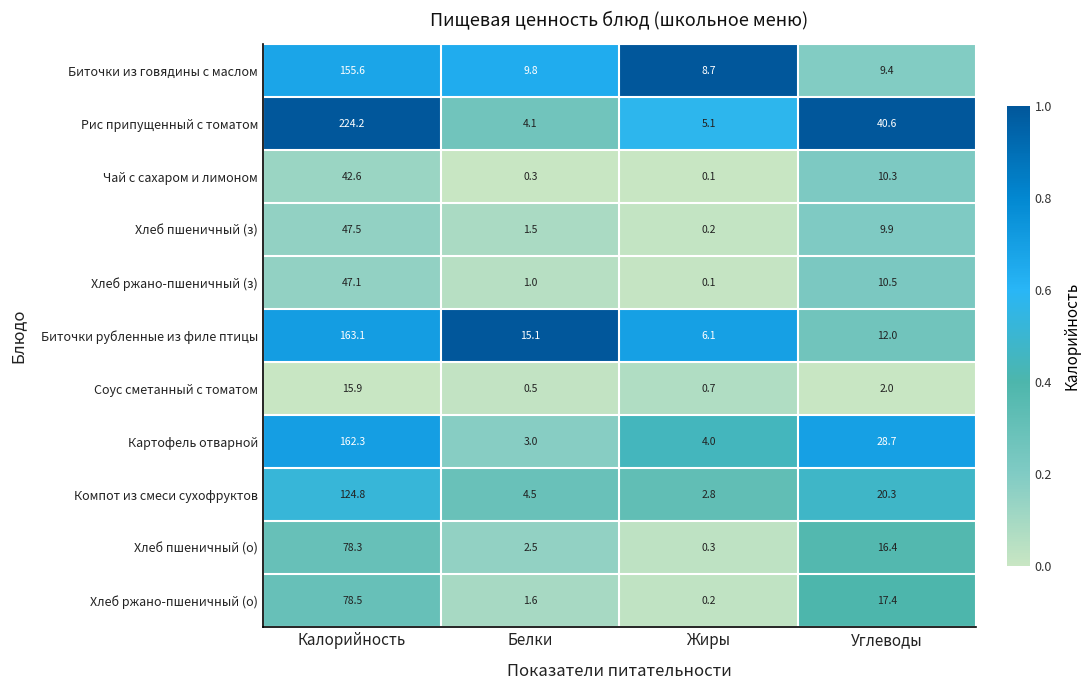

Rank the series at Калорийность from highest to lowest value.

Рис припущенный с томатом, Биточки рубленные из филе птицы, Картофель отварной, Биточки из говядины с маслом, Компот из смеси сухофруктов, Хлеб ржано-пшеничный (о), Хлеб пшеничный (о), Хлеб пшеничный (з), Хлеб ржано-пшеничный (з), Чай с сахаром и лимоном, Соус сметанный с томатом